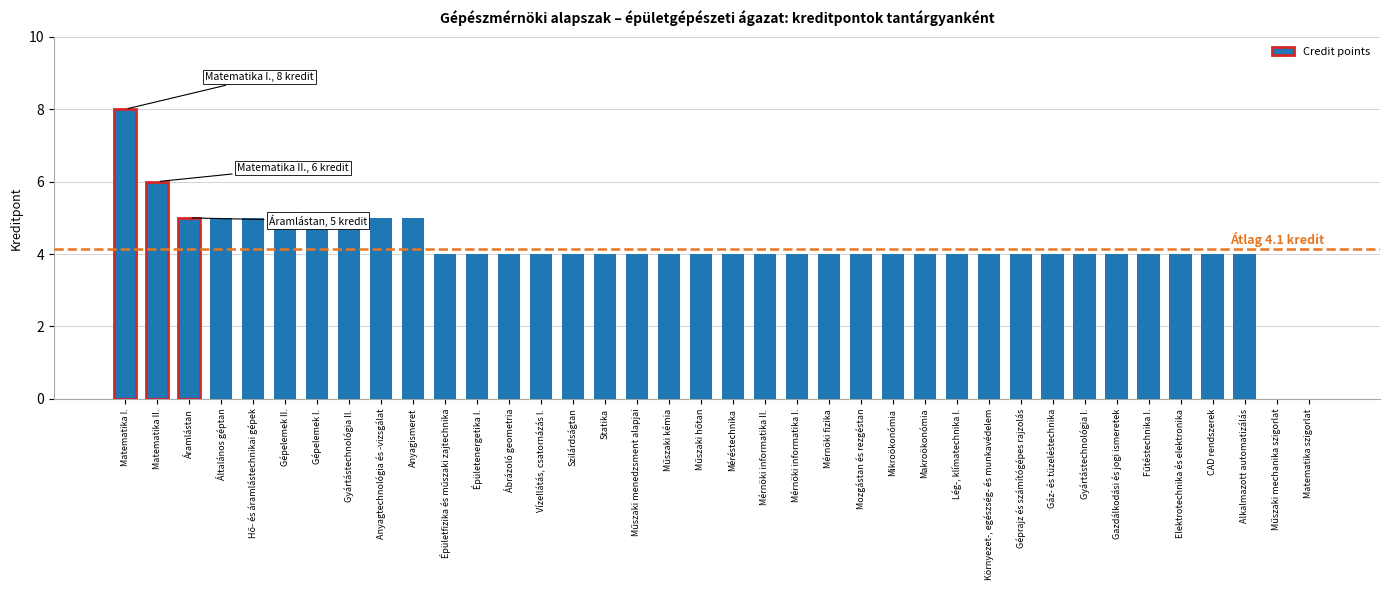

Reading left to right, extract all data points from this chart.

8	6	5	5	5	5	5	5	5	5	4	4	4	4	4	4	4	4	4	4	4	4	4	4	4	4	4	4	4	4	4	4	4	4	4	4	0	0